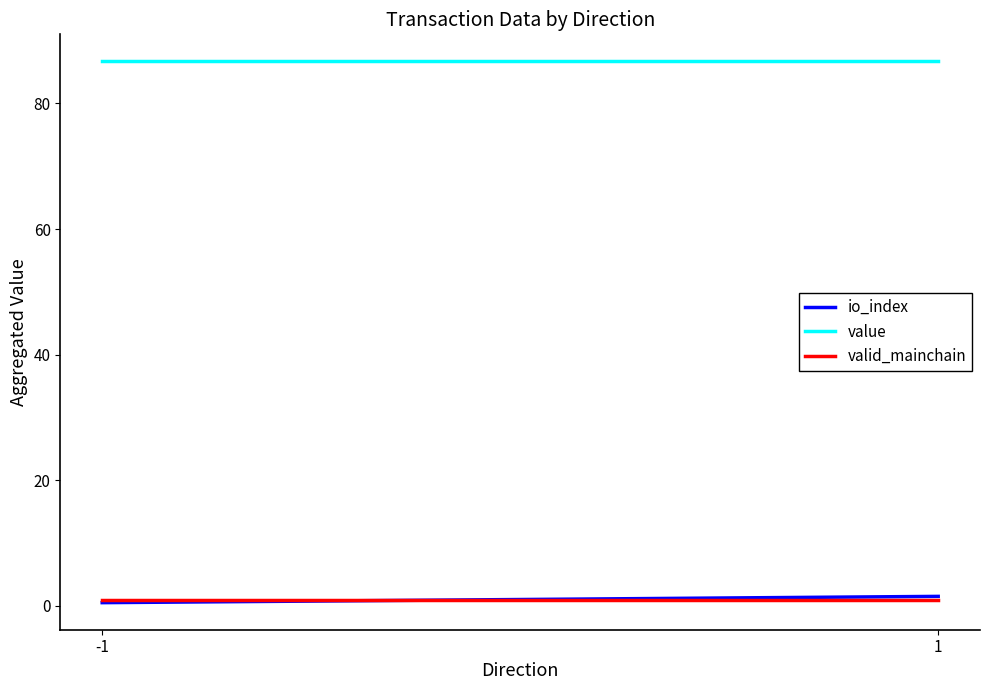

List the labels in order of value value, largest first.

-1, 1